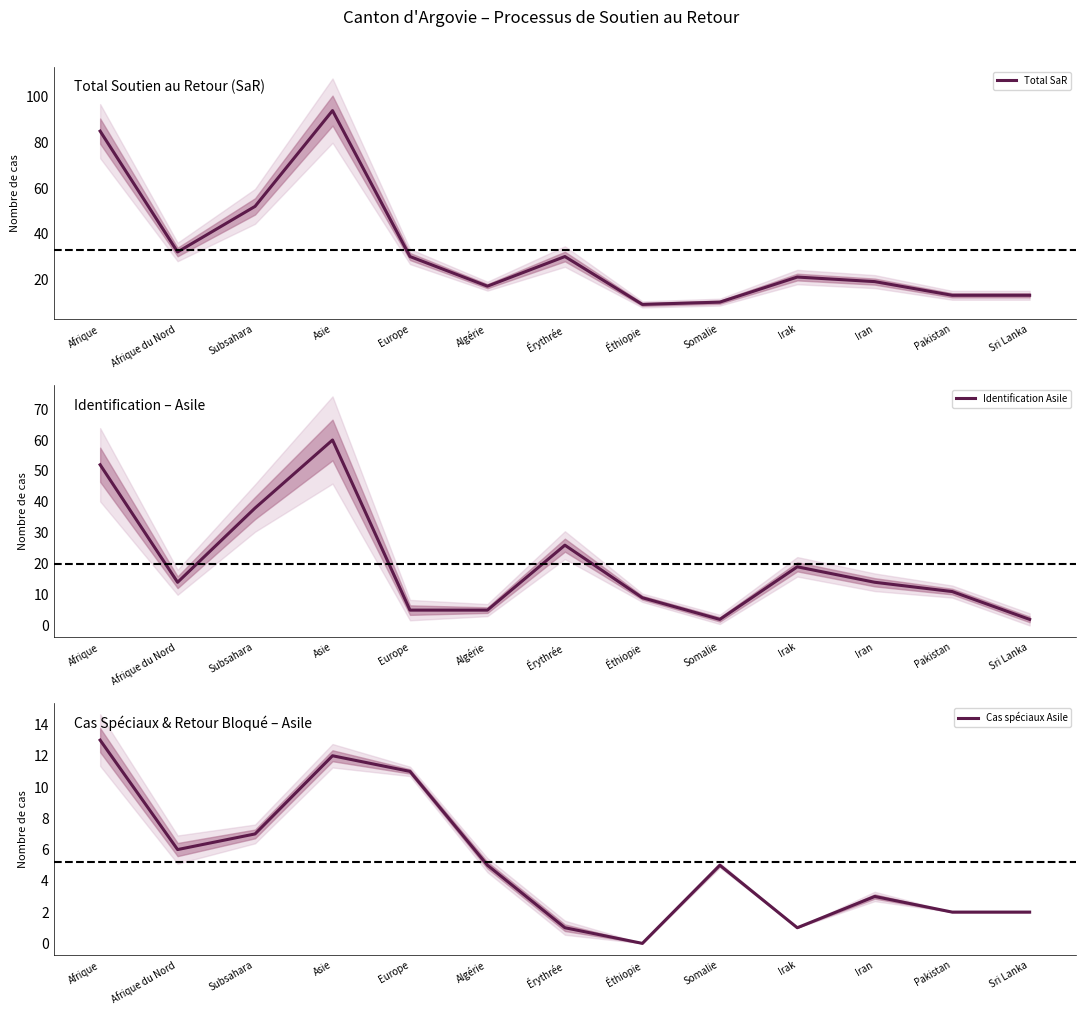

List the series in order of their peak value, highest first.

Total SaR, Identification Asile, Cas spéciaux Asile